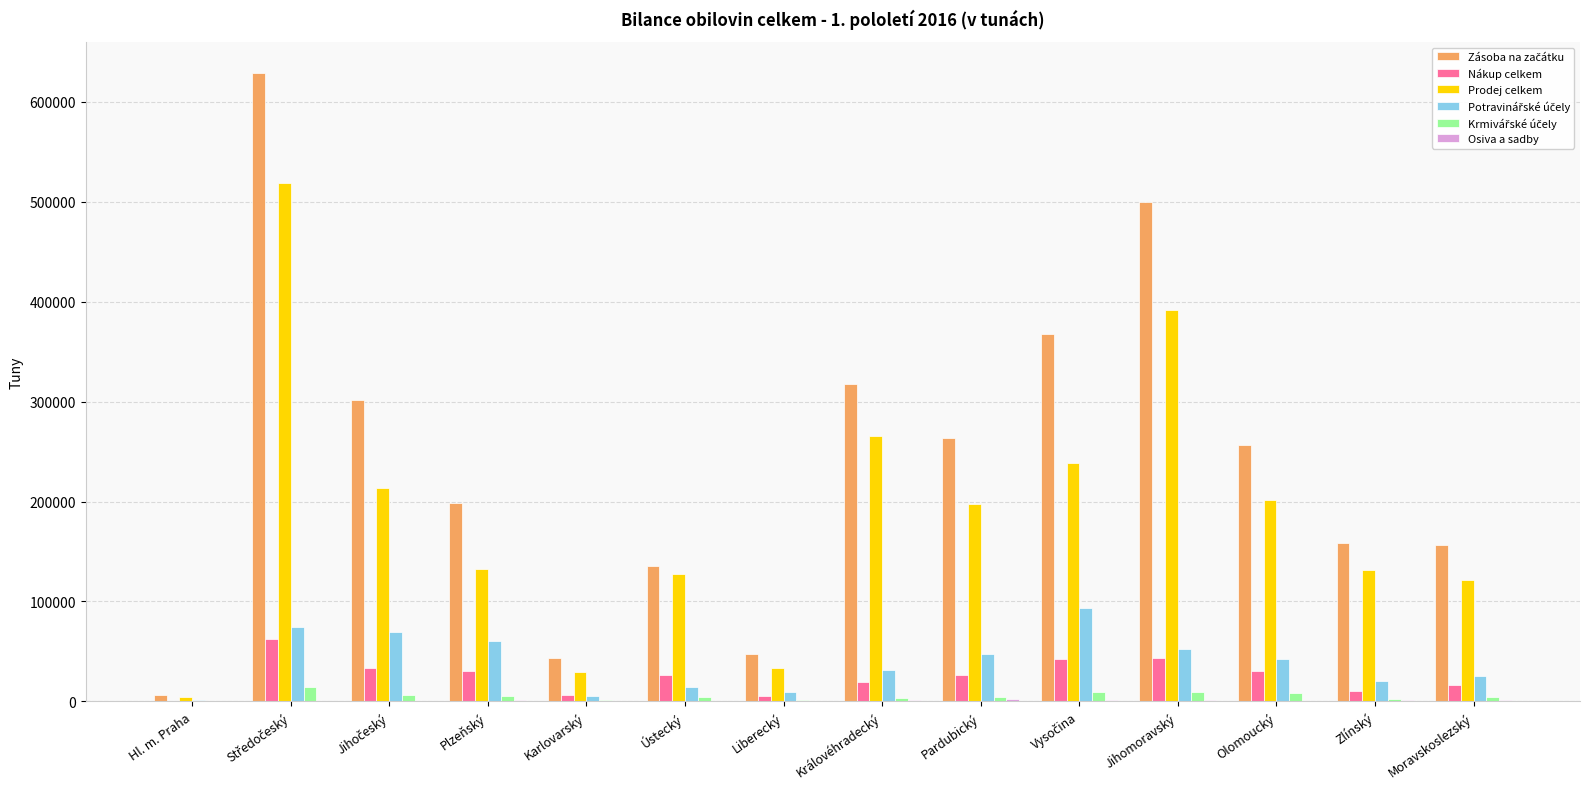

The value of Nákup celkem at Pardubický is 26687.6. True or false?

True